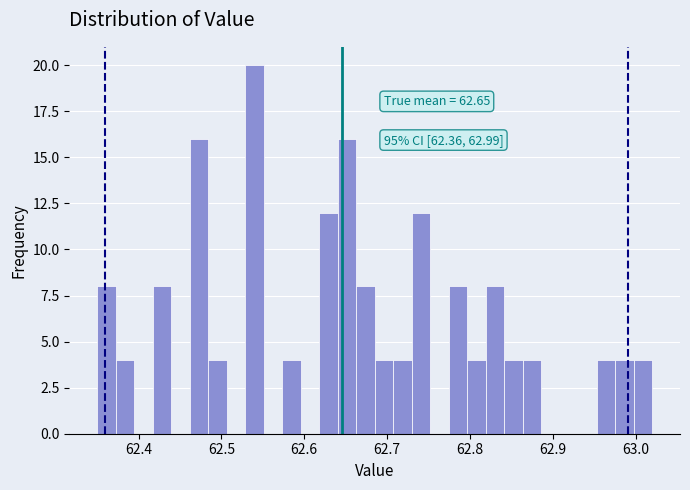

Around what value on the x-axis is the tallest bar? Give the approximate position of its centre, as read against the axis.

62.54